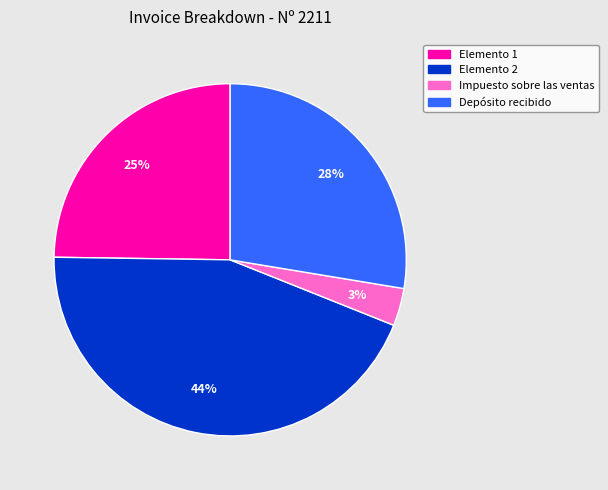

True or false: Elemento 1 accounts for 25% of the total.

True